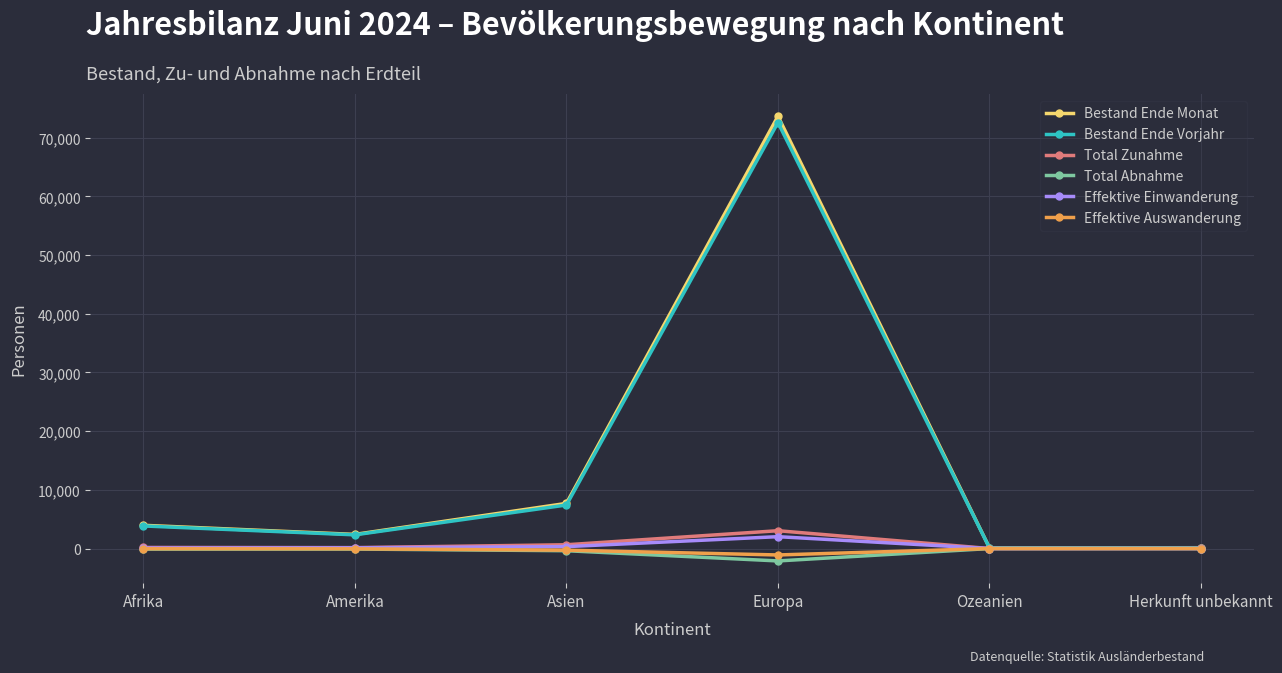

What is the sum of all Effektive Auswanderung values?

-1446